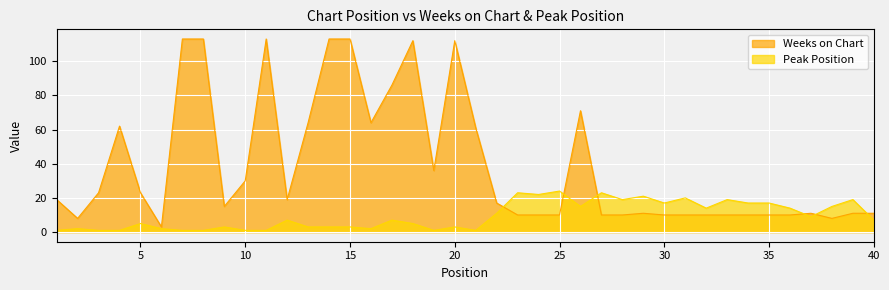

True or false: Peak Position has a value of 36 at 29.

False